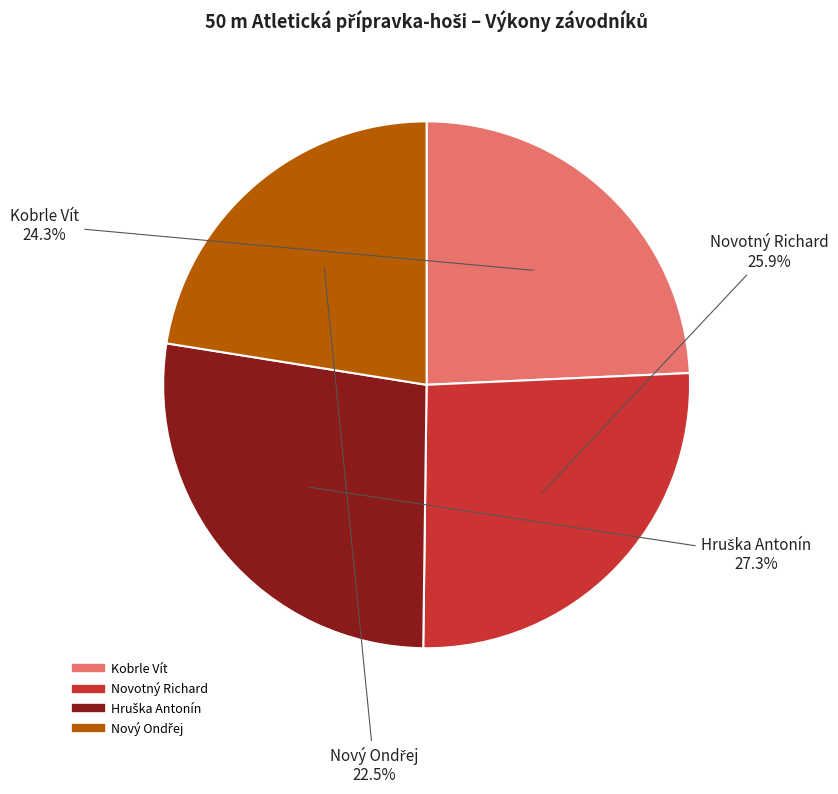

How many slices are in this pie chart?

4